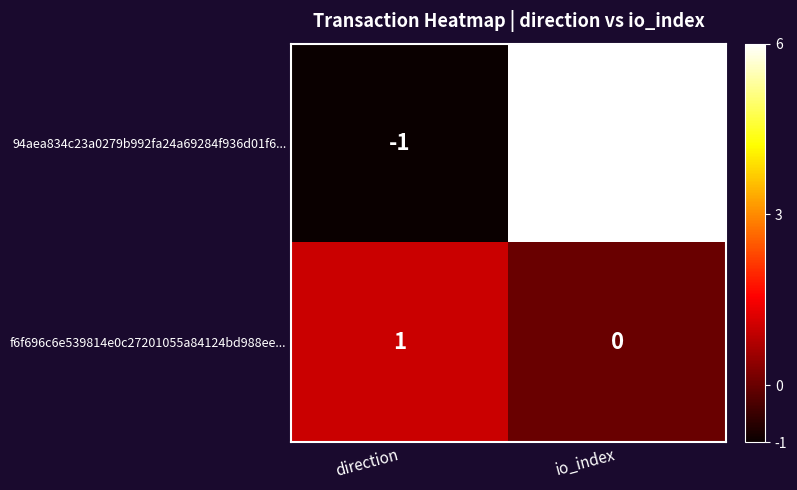

What is the difference between the maximum and minimum values in the 94aea834c23a0279b992fa24a69284f936d01f6... series?

7